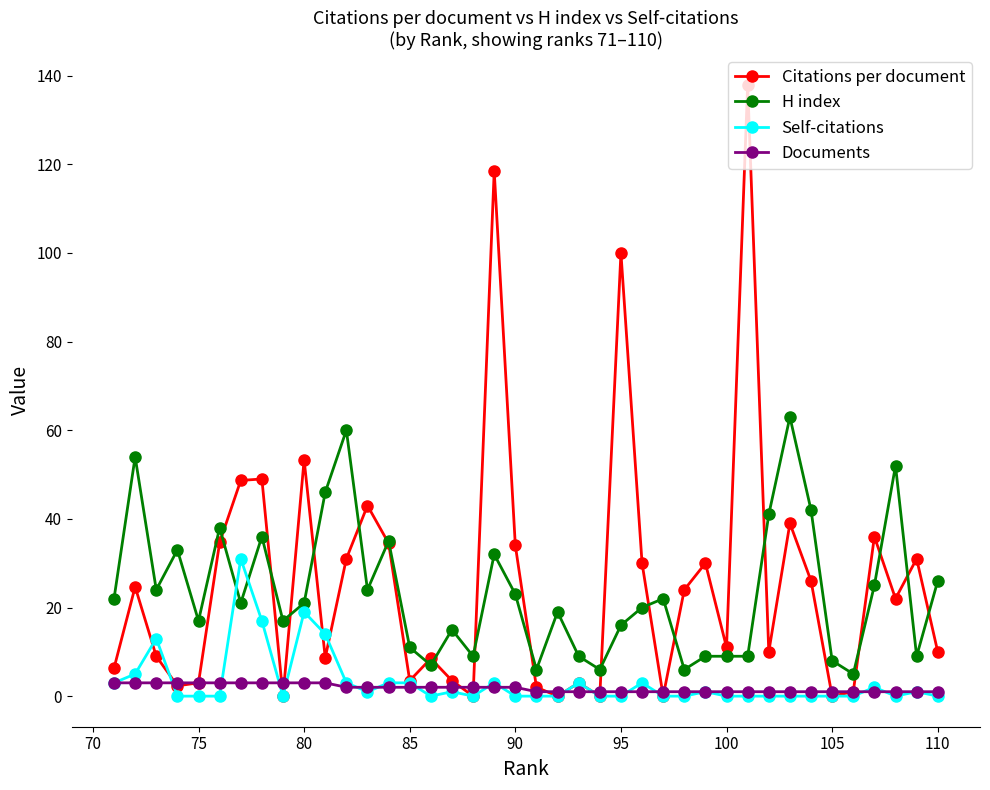

How many interior local peaks does the H index series have?

12